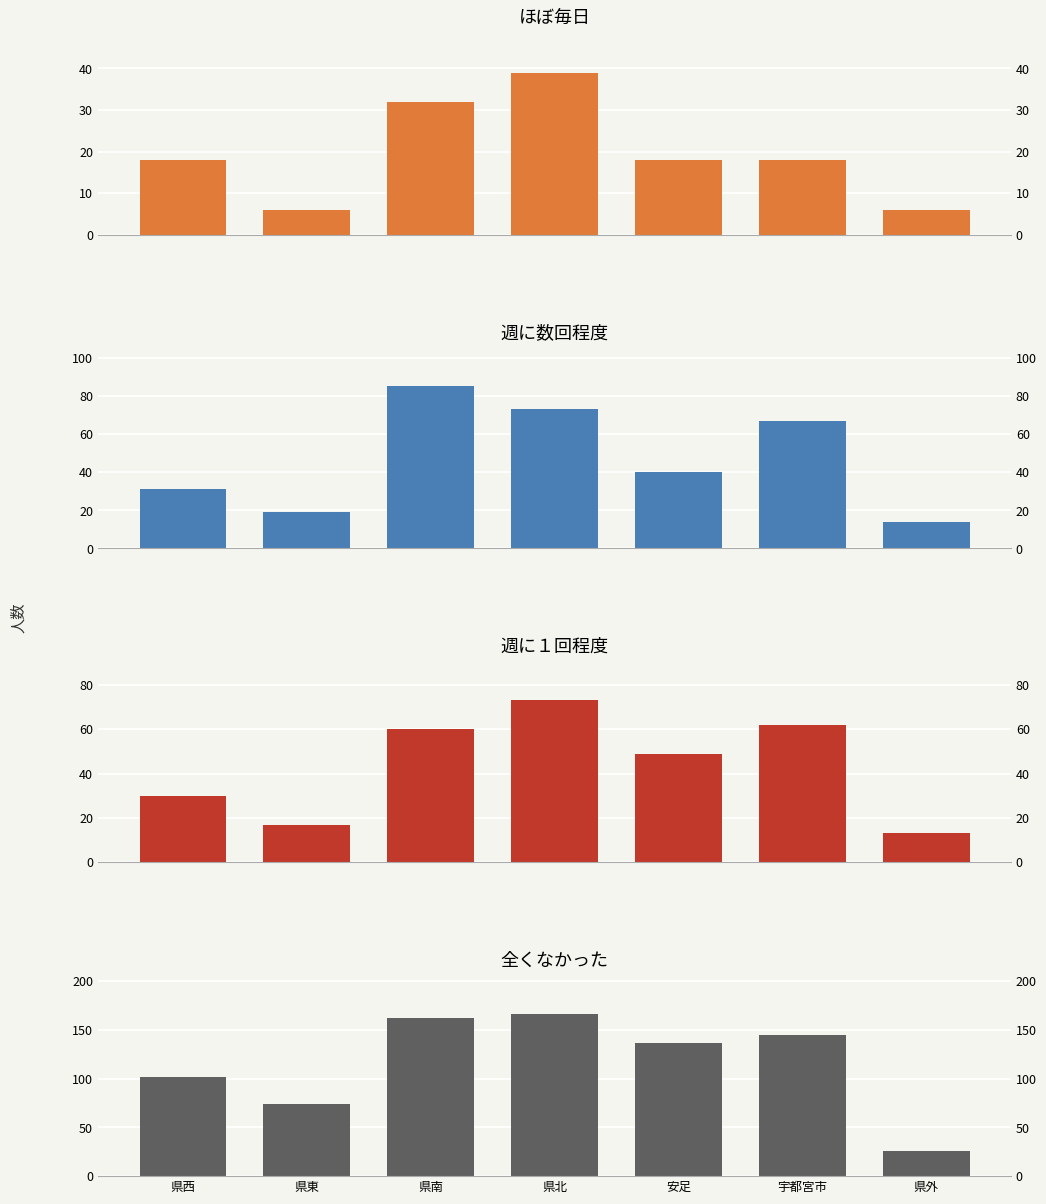

Does the chart contain stacked bars?

No